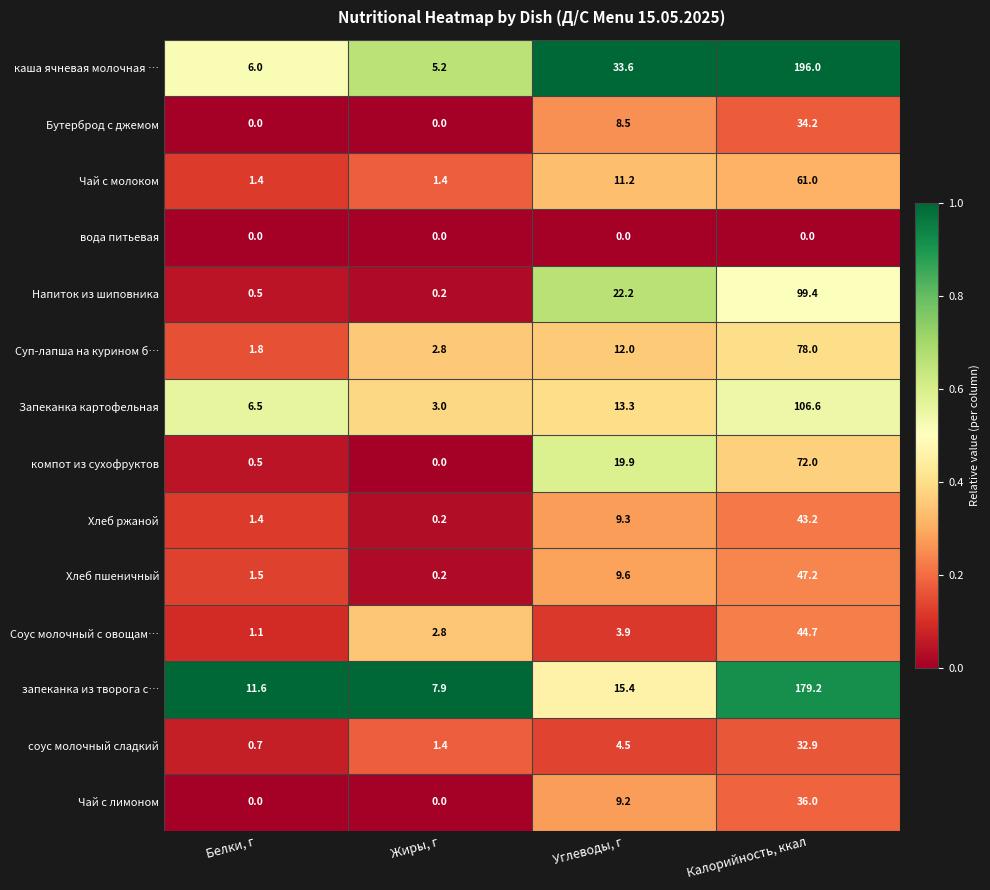

Which series has the widest spread of values?

каша ячневая молочная …